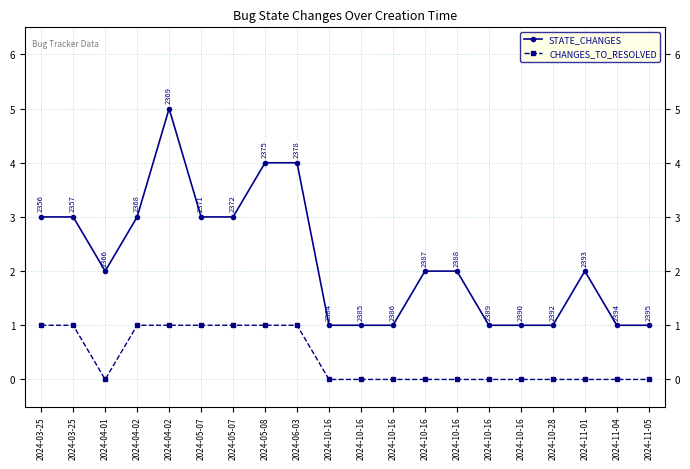

At which category does STATE_CHANGES reach its first local peak?

2024-04-02